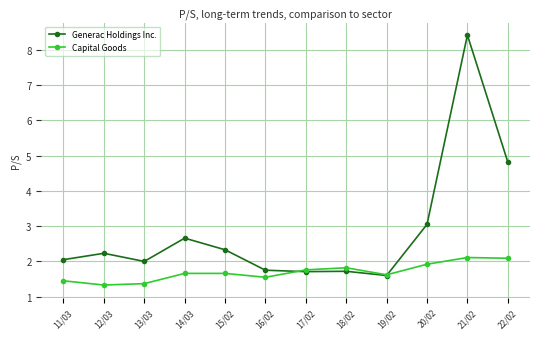

What is the label of the 1st point from the left?

11/03